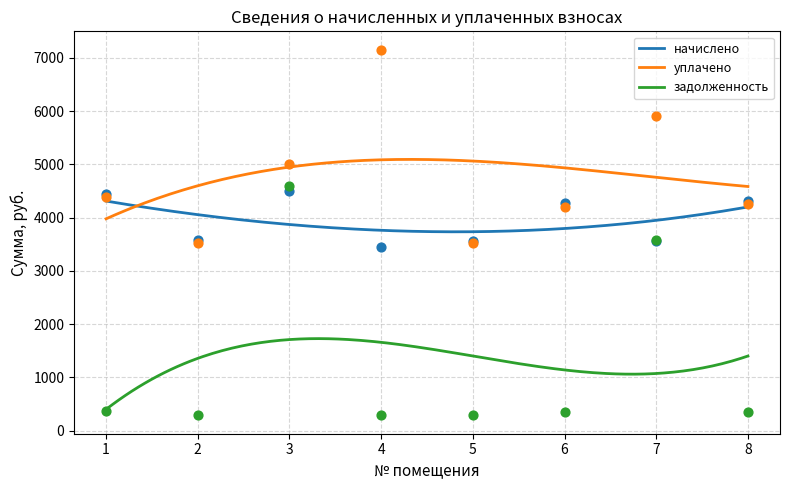

Which series reaches the maximum Y coordinate?

уплачено